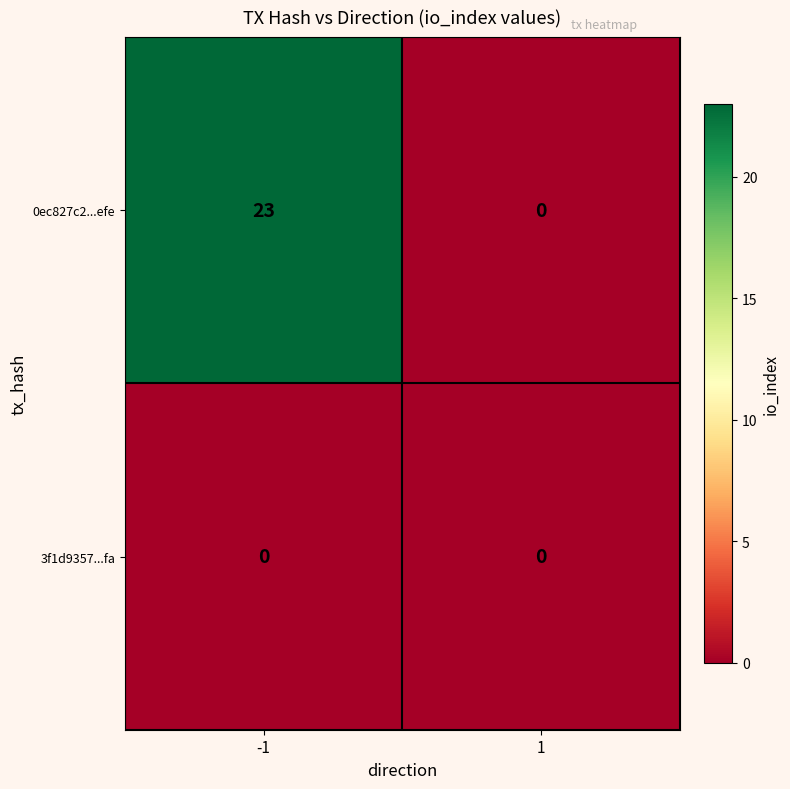

What is the total value across all series at -1?

23